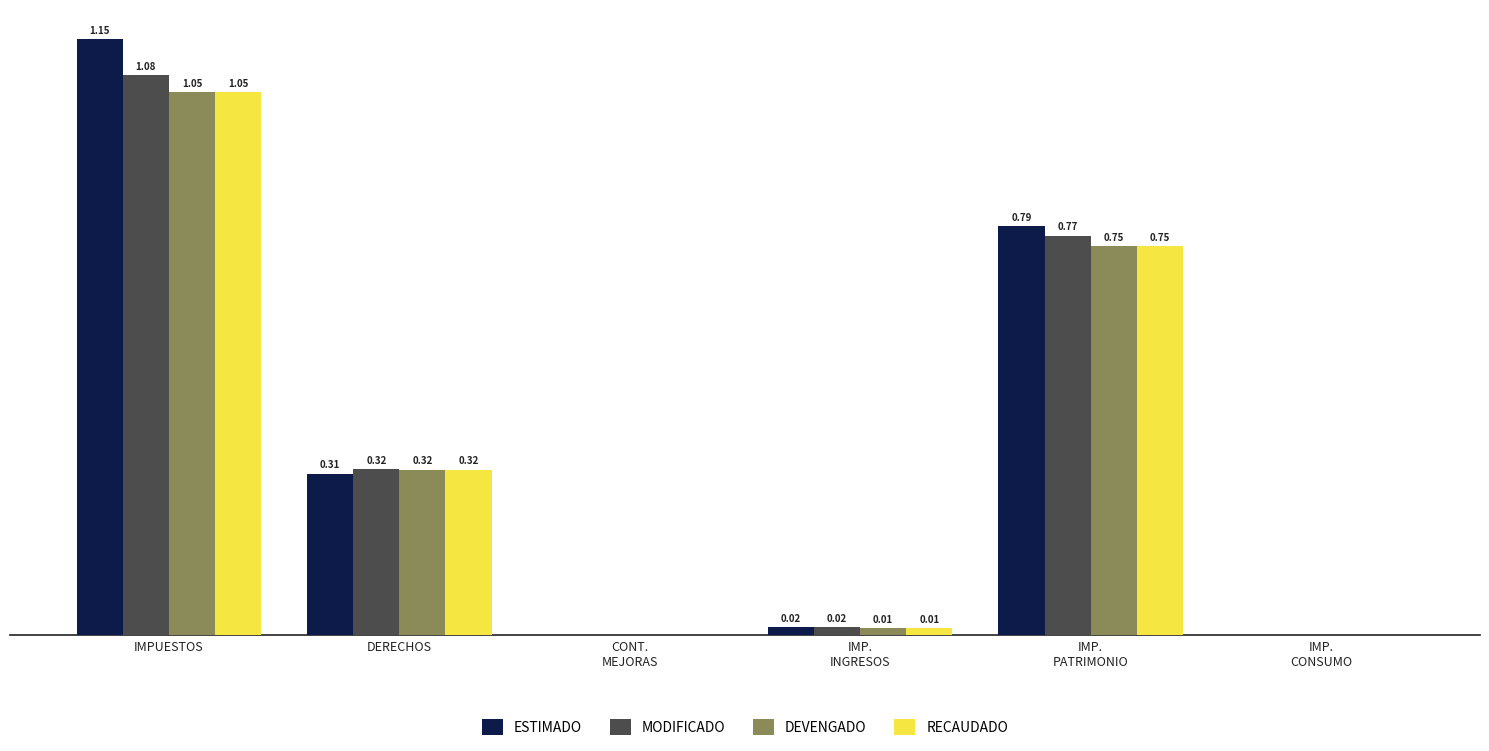

Which series has the largest total across all categories?

ESTIMADO